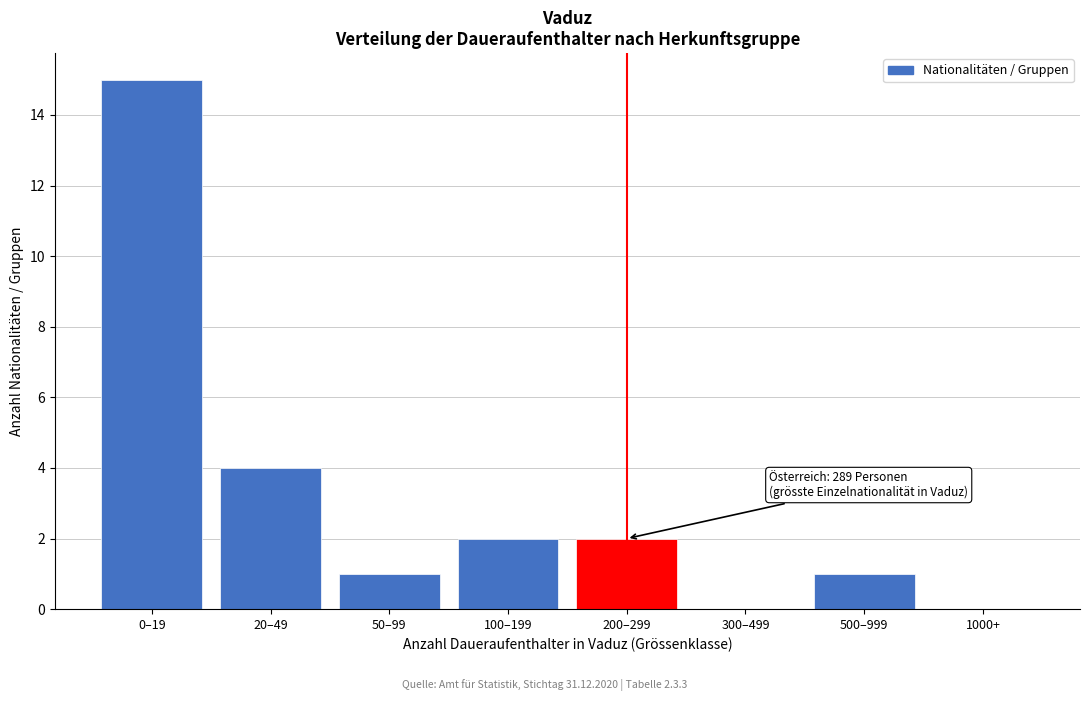

Reading right to left, extract all data points from this chart.

1000+=0	500–999=1	300–499=0	200–299=2	100–199=2	50–99=1	20–49=4	0–19=15